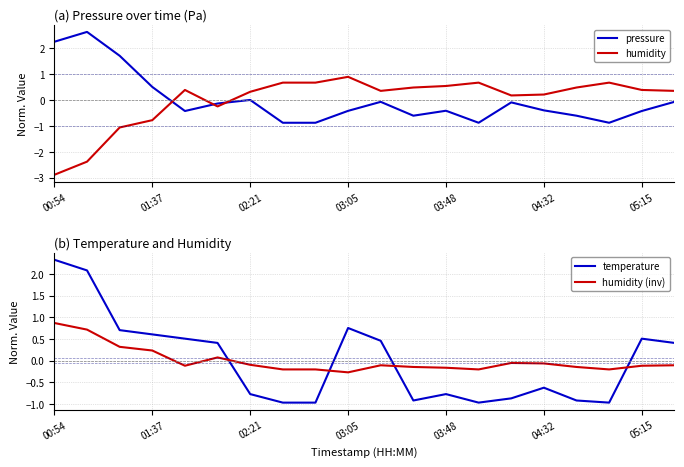

What is the minimum value for temperature?

-1.0